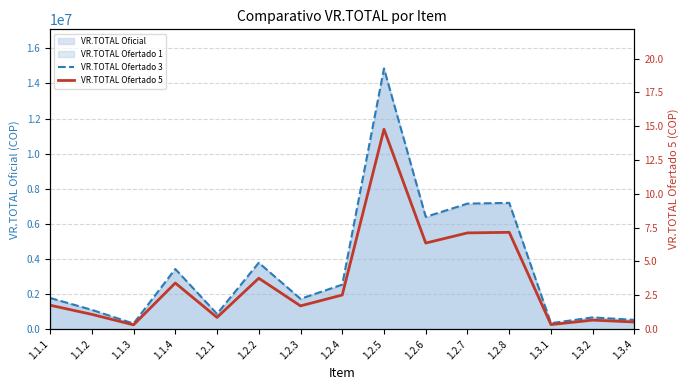

What is the approximate value of VR.TOTAL Ofertado 5 at 1.1.4?

3.4